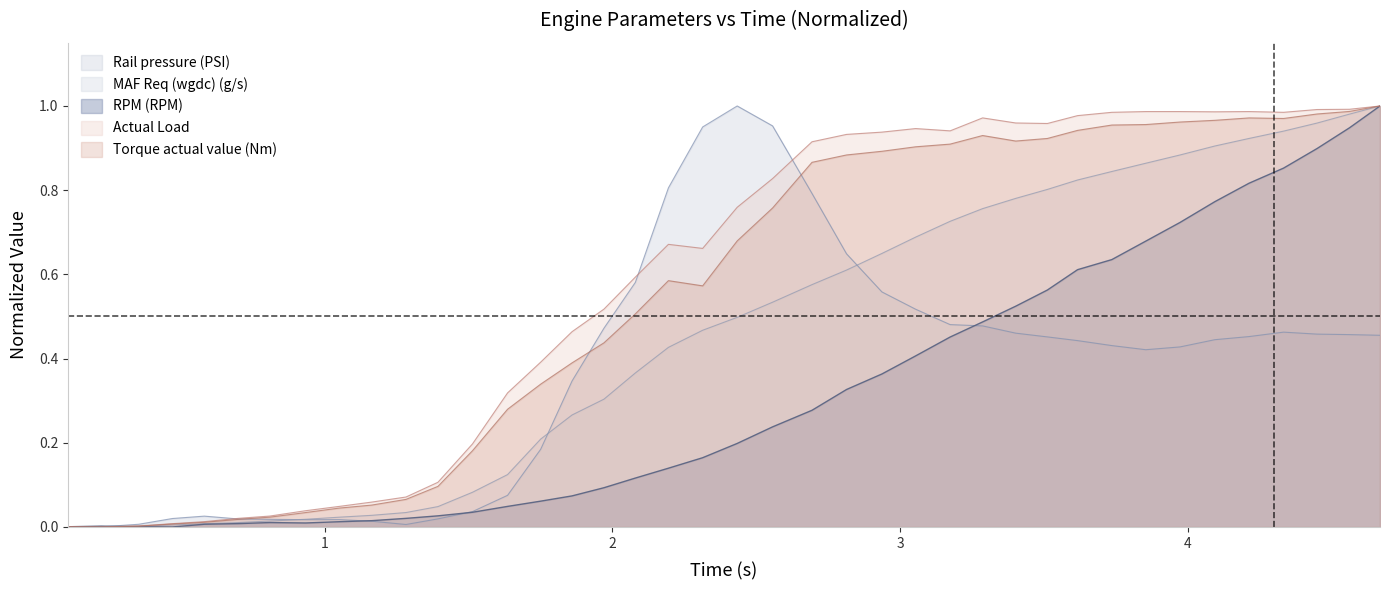

What is the label of the 38th point from the left?

4.449